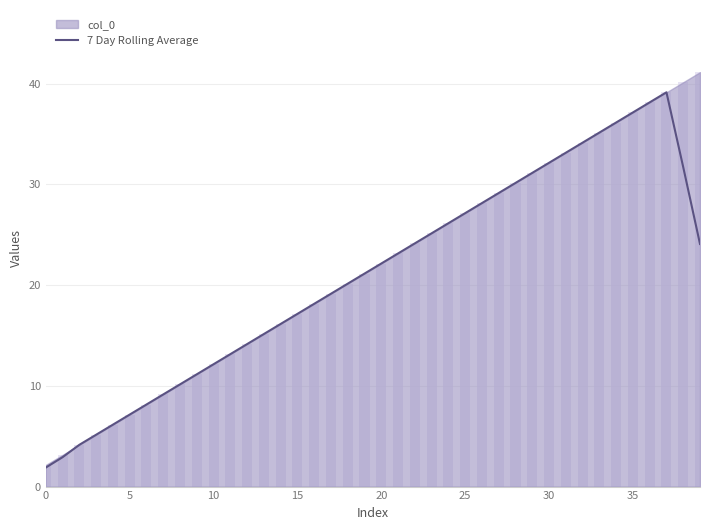

The value of 7 Day Rolling Average at 25 is 13.8. True or false?

False